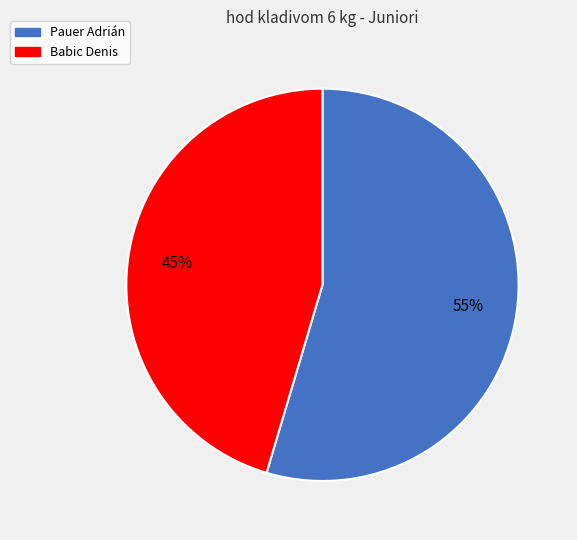

Does any single category account for the majority?

Yes